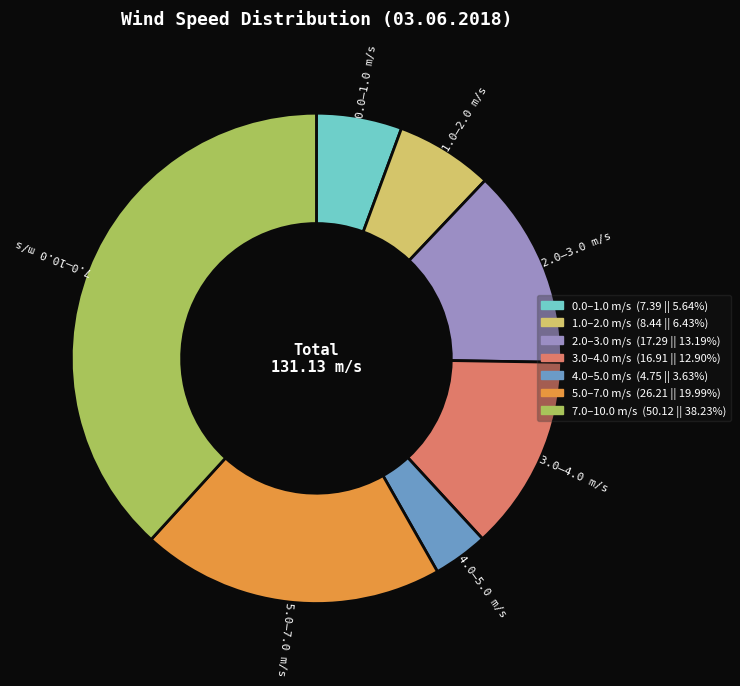

Does any single category account for the majority?

No